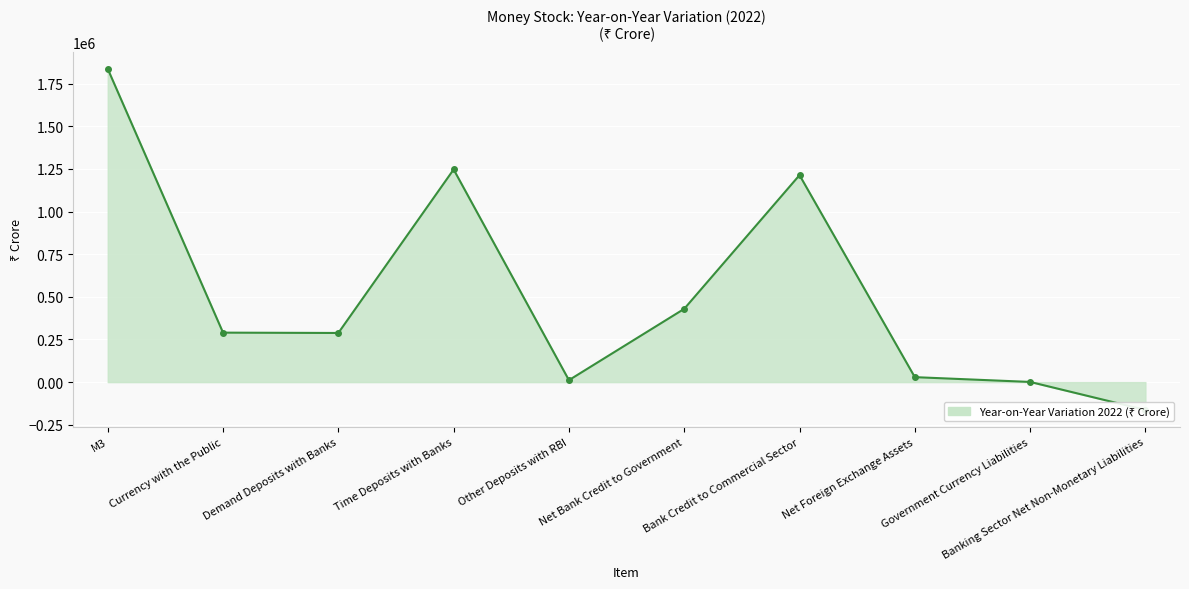

What is the difference between the maximum and second lowest values?

1835604